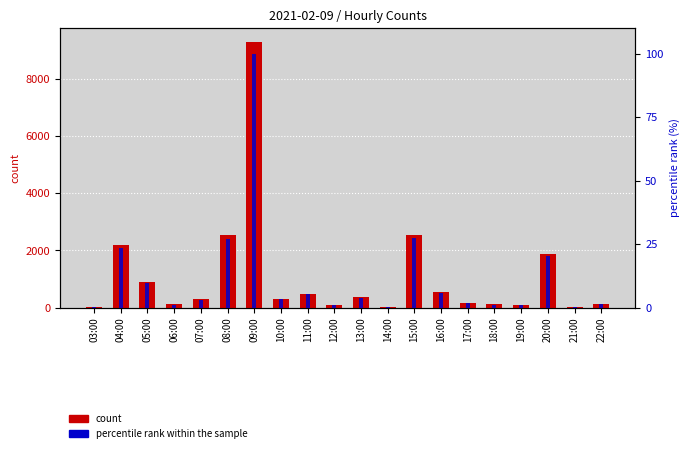

What position from the left is 09:00?

7